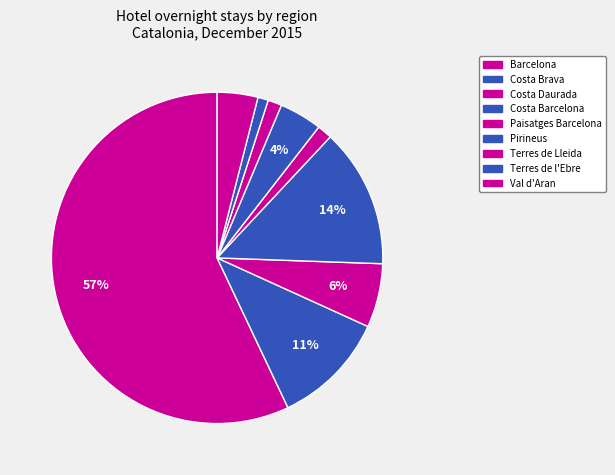

What percentage do Paisatges Barcelona and Barcelona together represent?

58.5%